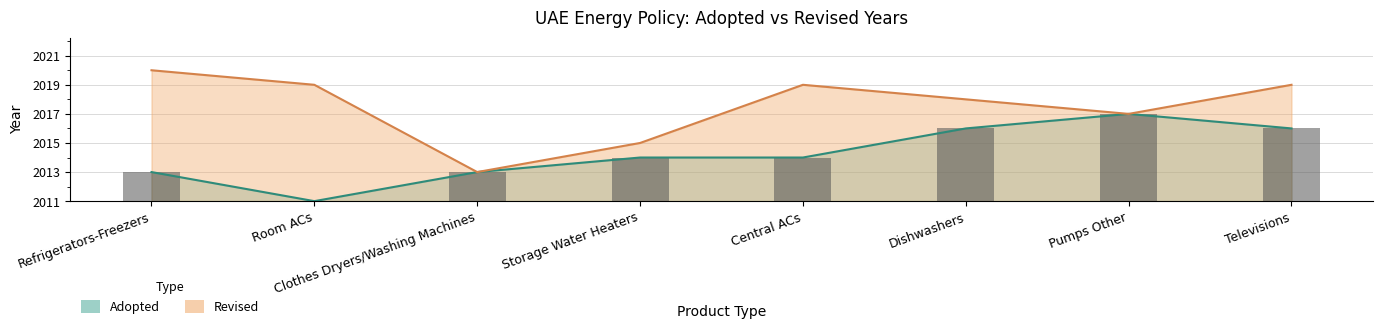

Which has a higher value, Refrigerators-Freezers or Dishwashers?

Dishwashers